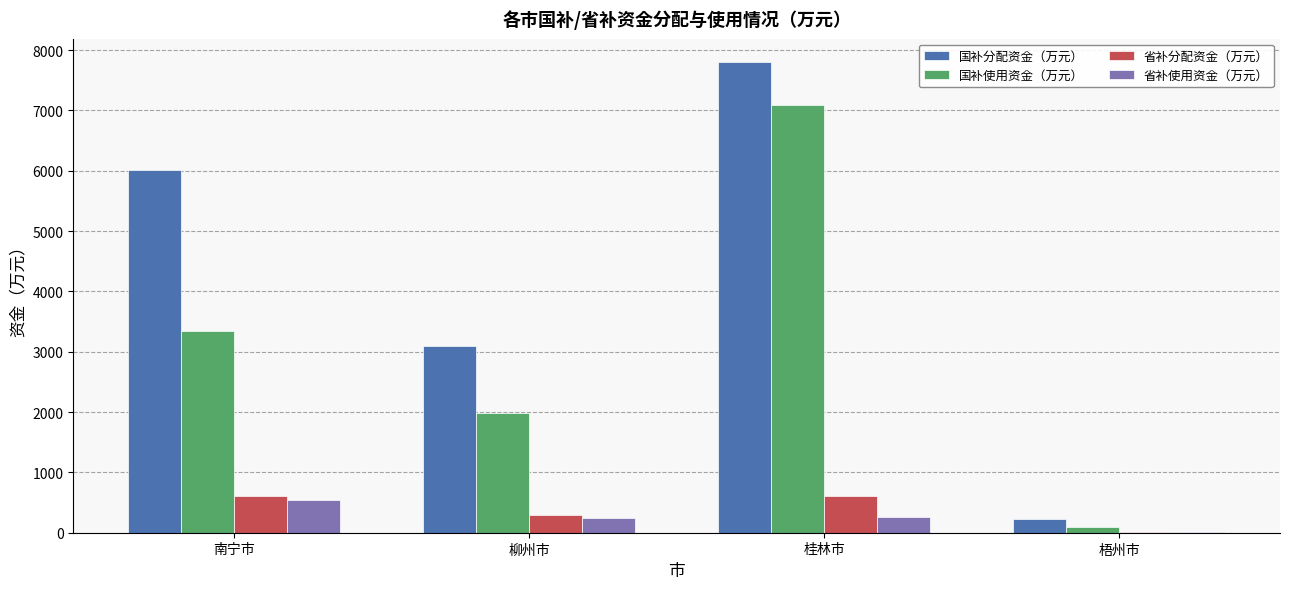

How many groups of bars are there?

4